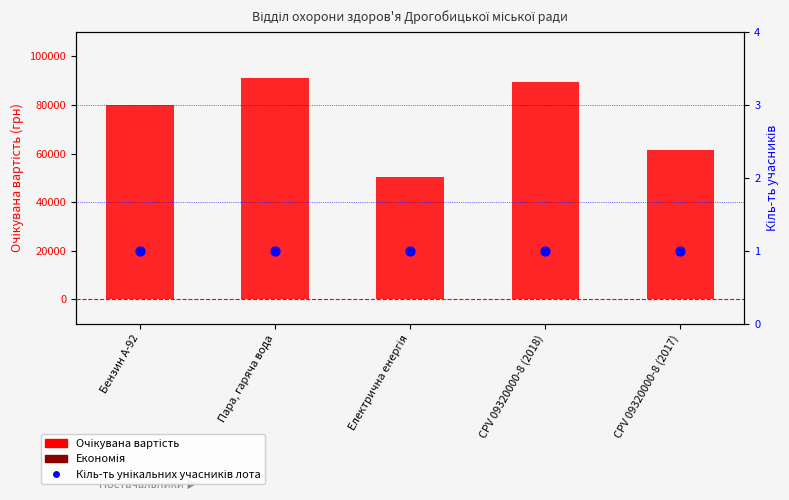

What is the total value across all series at Пара, гаряча вода?

91201